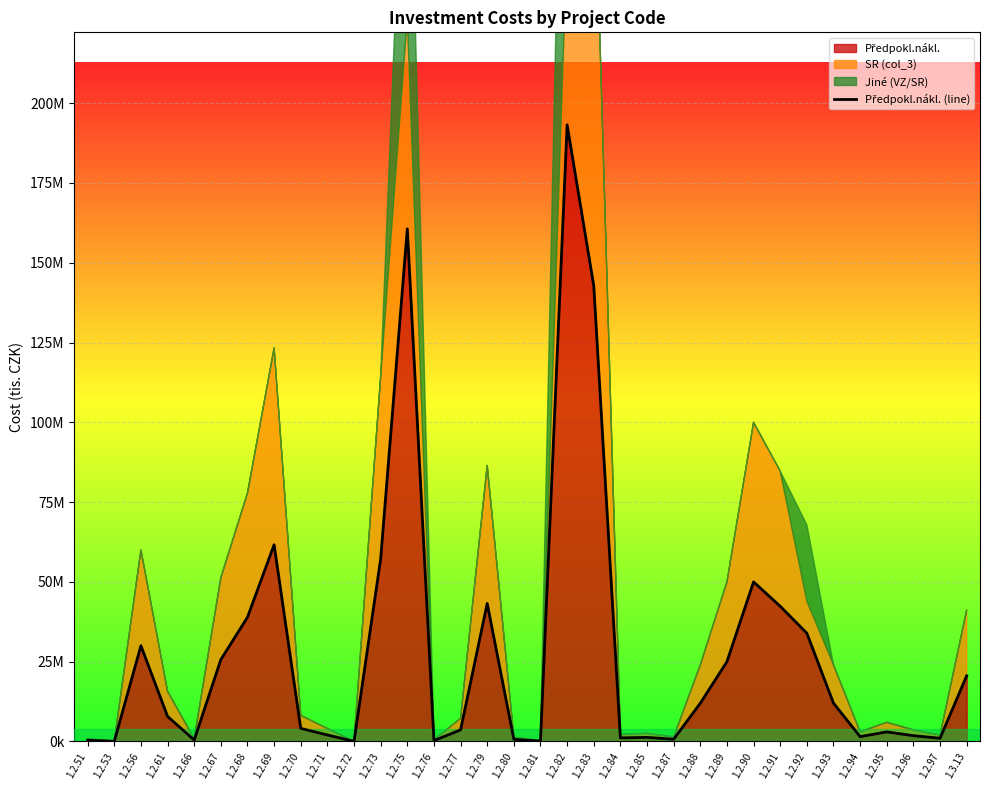

List the labels in order of value, smallest first.

1.2.72, 1.2.53, 1.2.81, 1.2.76, 1.2.51, 1.2.66, 1.2.80, 1.2.87, 1.2.97, 1.2.84, 1.2.85, 1.2.94, 1.2.96, 1.2.71, 1.2.95, 1.2.77, 1.2.70, 1.2.61, 1.2.88, 1.2.93, 1.3.13, 1.2.89, 1.2.67, 1.2.56, 1.2.92, 1.2.68, 1.2.91, 1.2.79, 1.2.90, 1.2.73, 1.2.69, 1.2.83, 1.2.75, 1.2.82